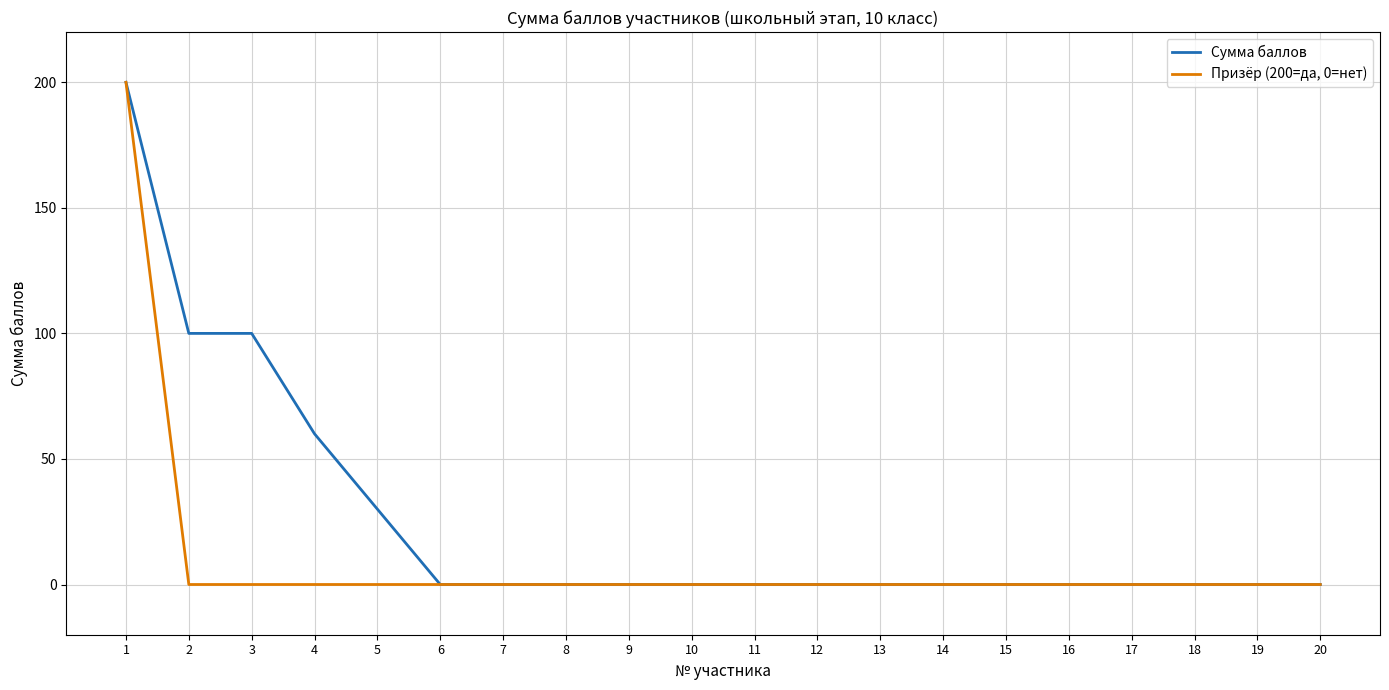

True or false: Сумма баллов has a value of 30 at 5.

True